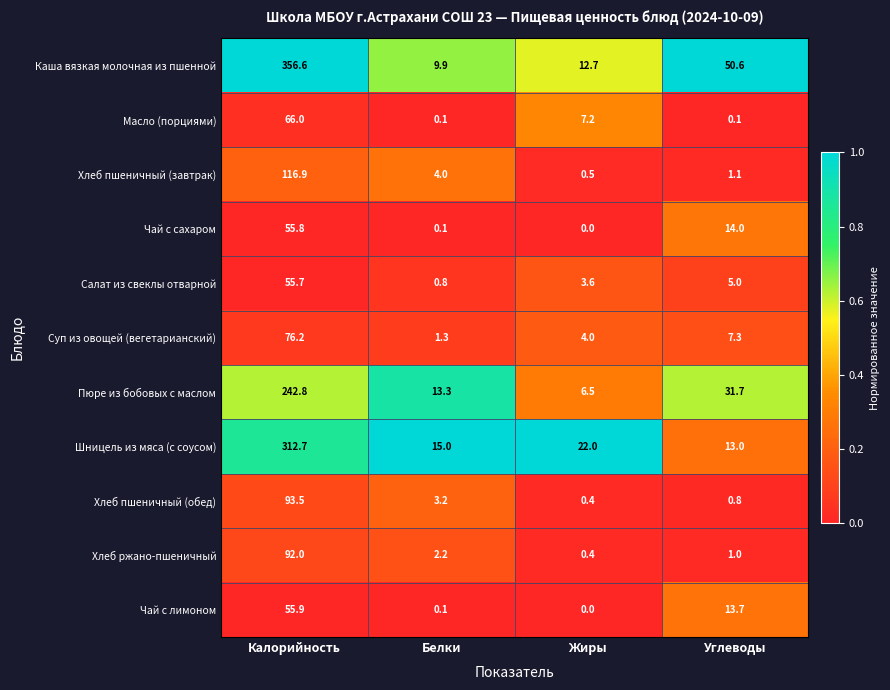

What is the difference between the Суп из овощей (вегетарианский) values at Калорийность and Жиры?

72.2